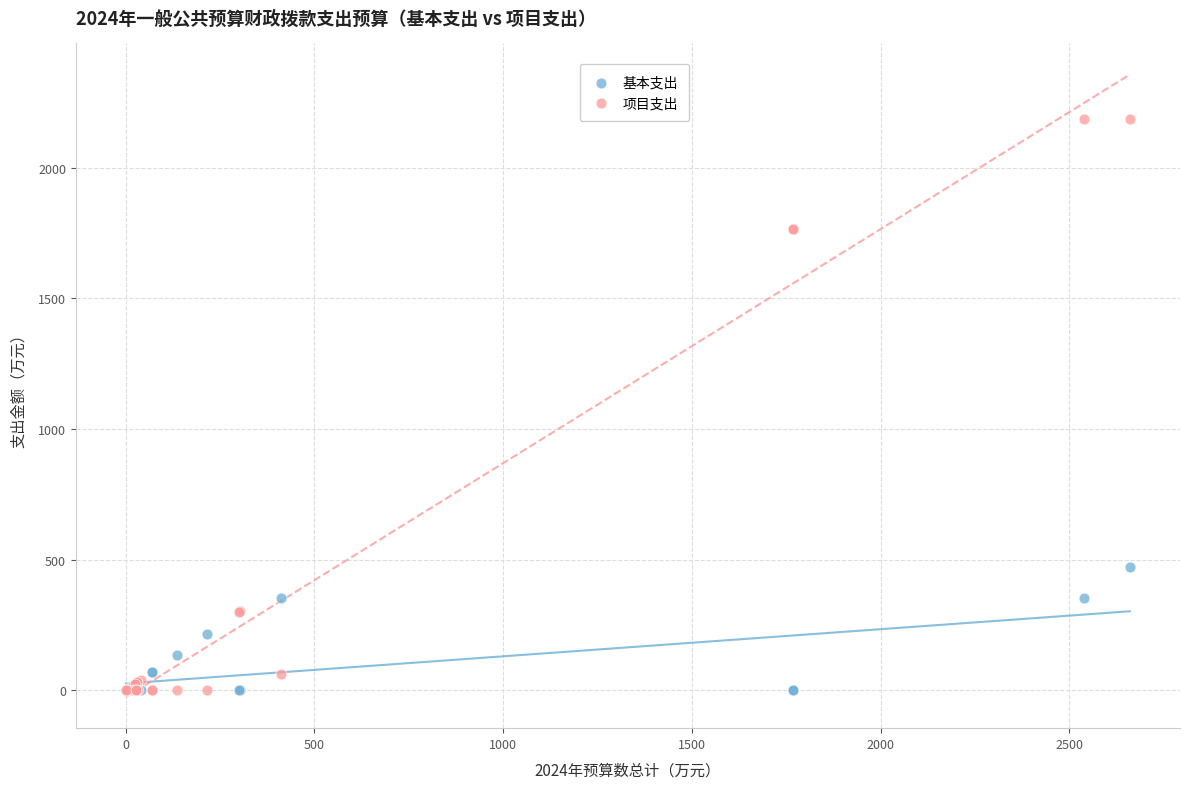

What are all the series names shown in the legend?

基本支出, 项目支出